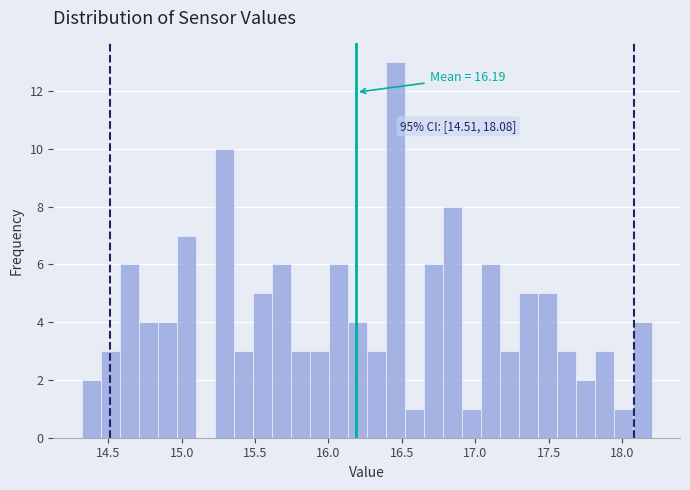

Around what value on the x-axis is the tallest bar? Give the approximate position of its centre, as read against the axis.

16.45